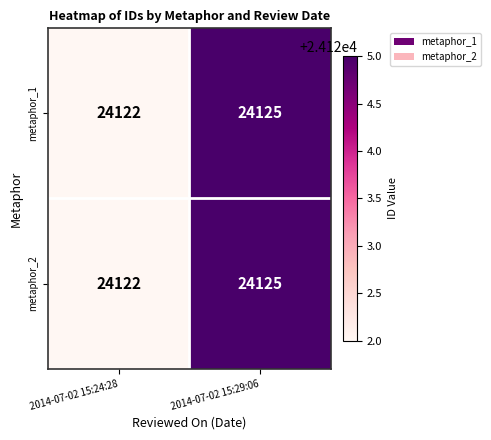

The metaphor_1 series shows 7832 at 2014-07-02 15:29:06. True or false?

False